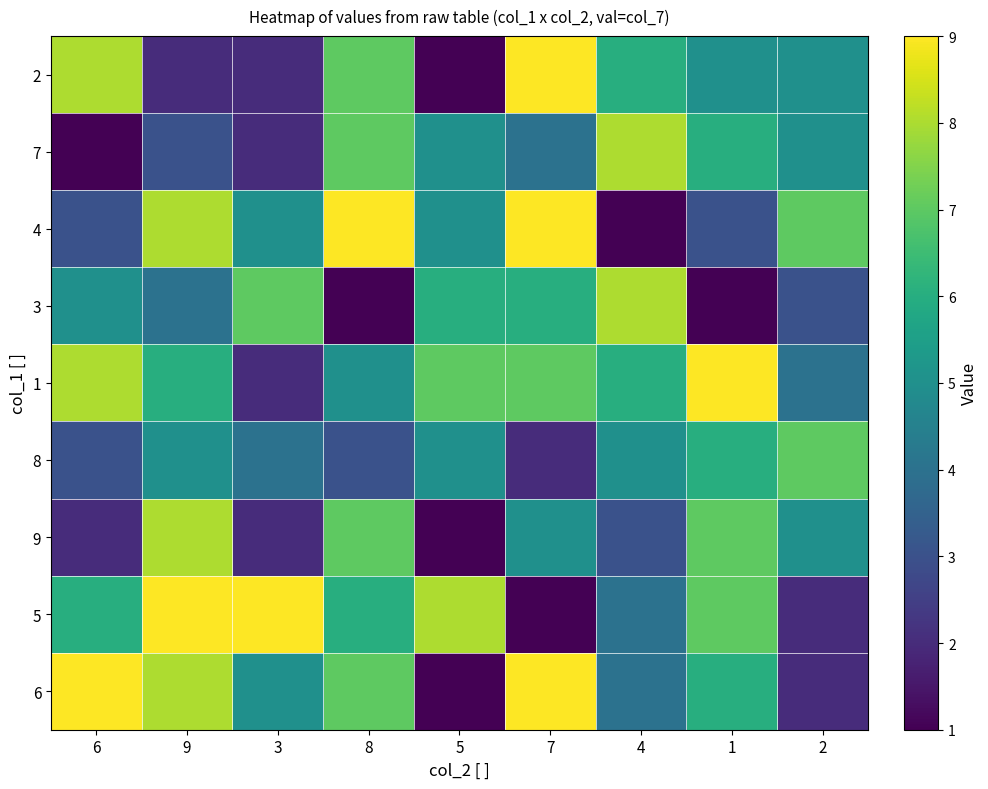

What is the difference between the highest and lowest values at 5?

7